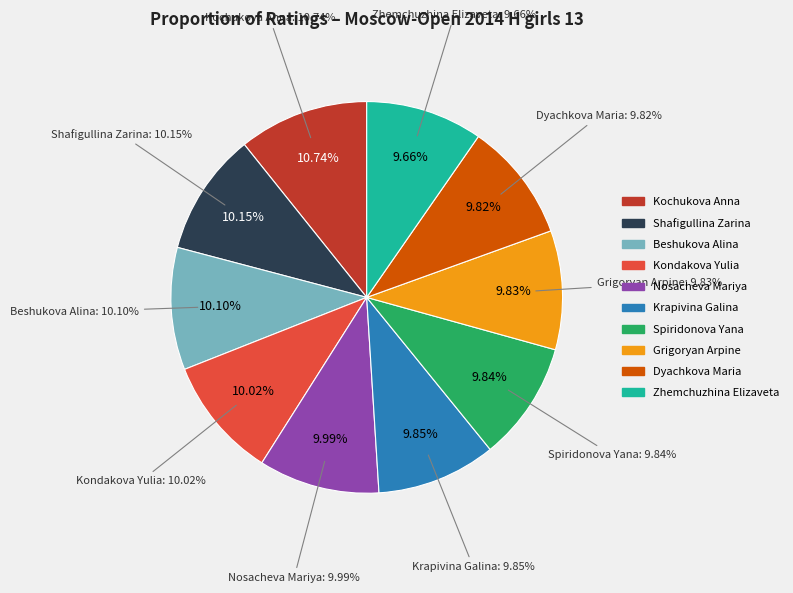

Which slice is the smallest?

Zhemchuzhina Elizaveta